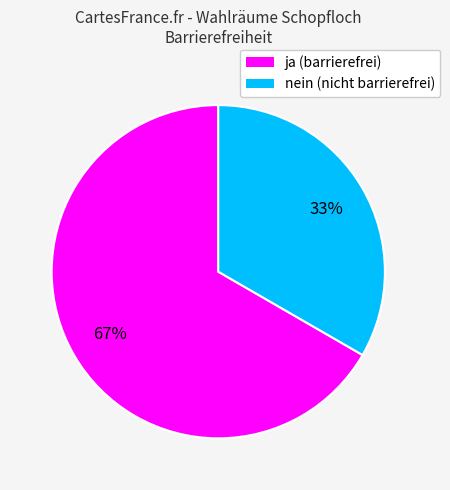

To the nearest percent, what portion does ja represent?

67%